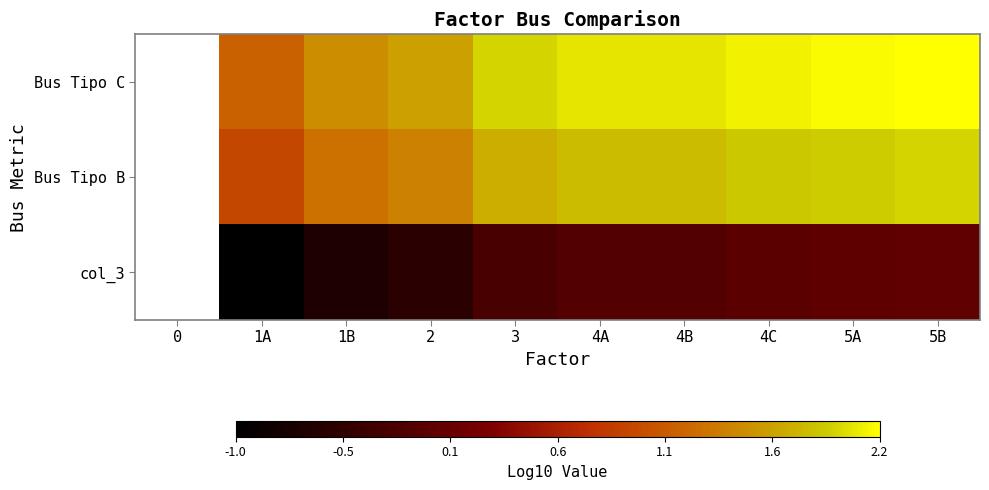

The value of Bus Tipo C at 5A is 2.1. True or false?

True